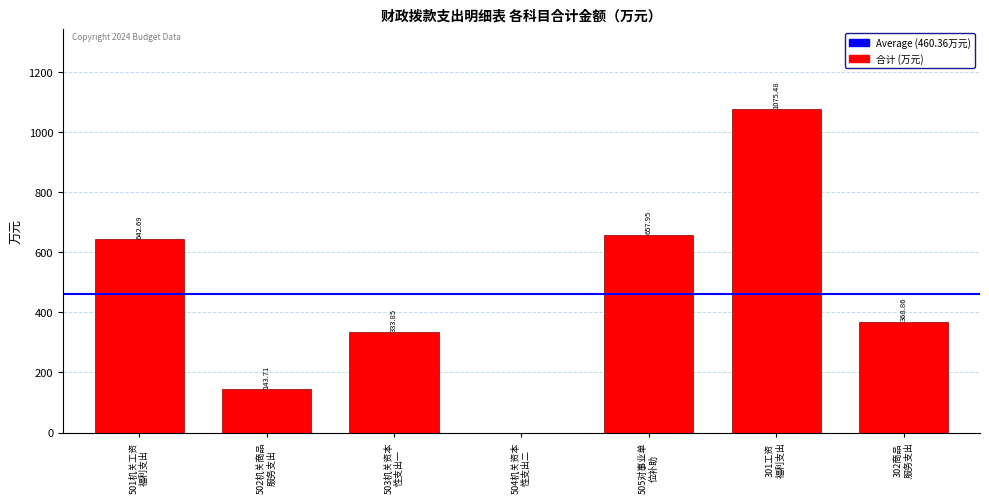

What is the sum of all values?

3222.5